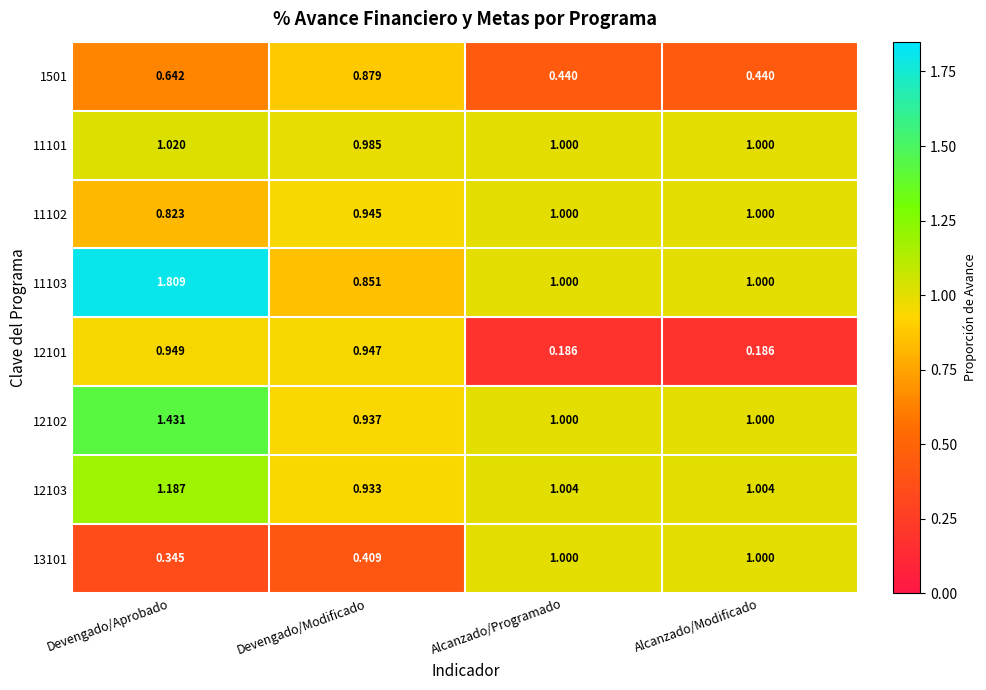

At which category does the chart reach its peak across all series?

Devengado/Aprobado